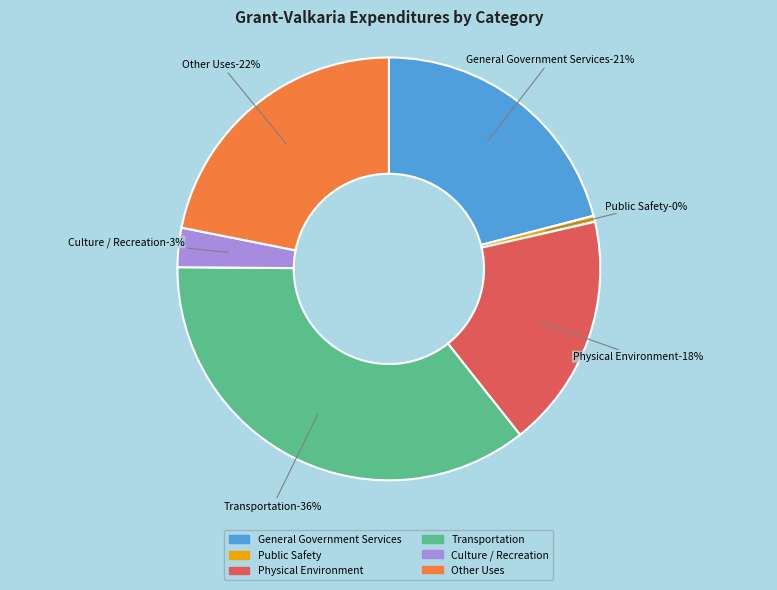

To the nearest percent, what percentage of the pie is Culture / Recreation?

3%